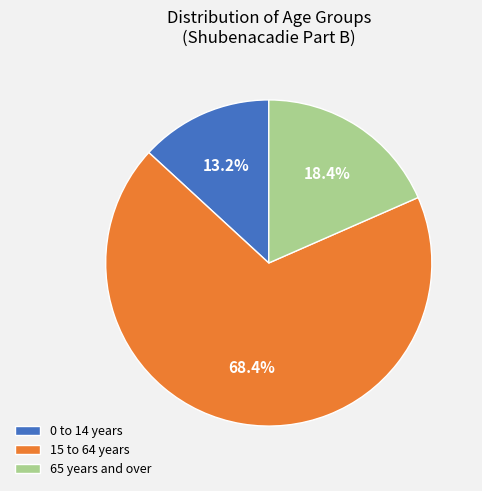

What is the largest slice in the pie chart?

15 to 64 years